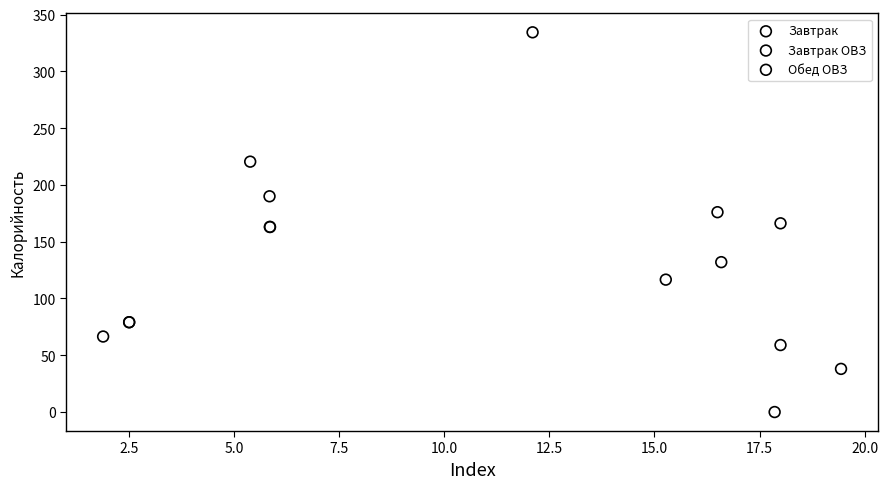

Which series has the widest spread of Y values?

Завтрак